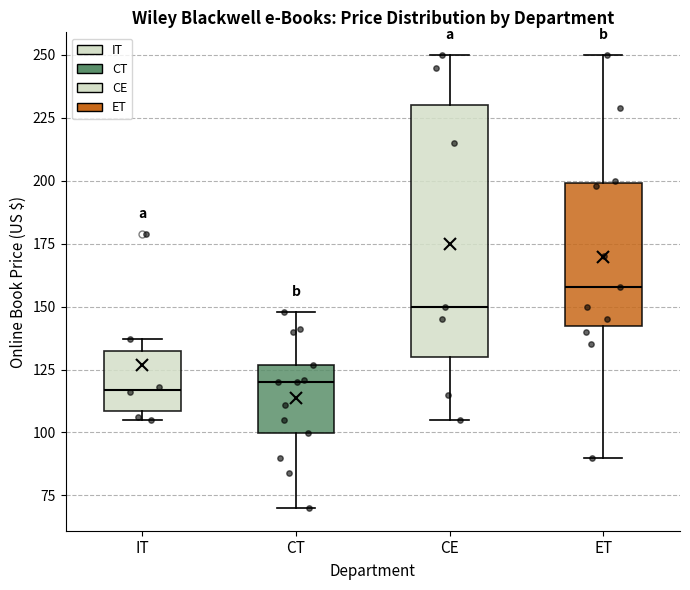

Reading left to right, transcribe this box plot: for each box, give where its median line is, the range the box spans, and where its two whiskers end, as read against the y-axis. The values are not printed on the chart, so give them approximately, as read against the axis.

IT: median 115, box 110 to 130, whiskers 105 to 135
CT: median 120, box 100 to 125, whiskers 70 to 150
CE: median 150, box 130 to 230, whiskers 105 to 250
ET: median 160, box 145 to 200, whiskers 90 to 250